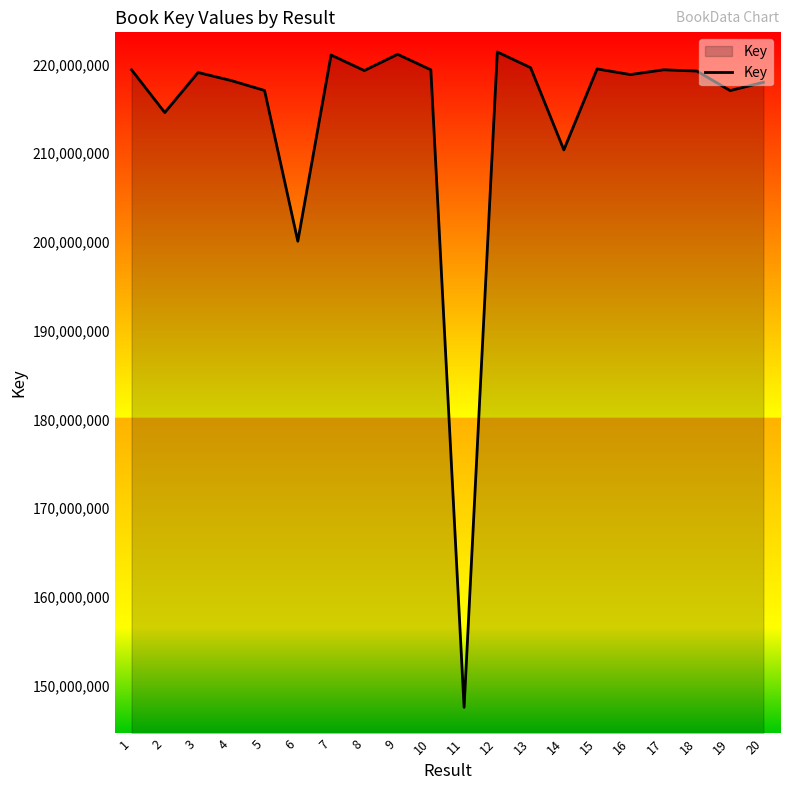

What is the sum of the values at 20 and 8?

437297857